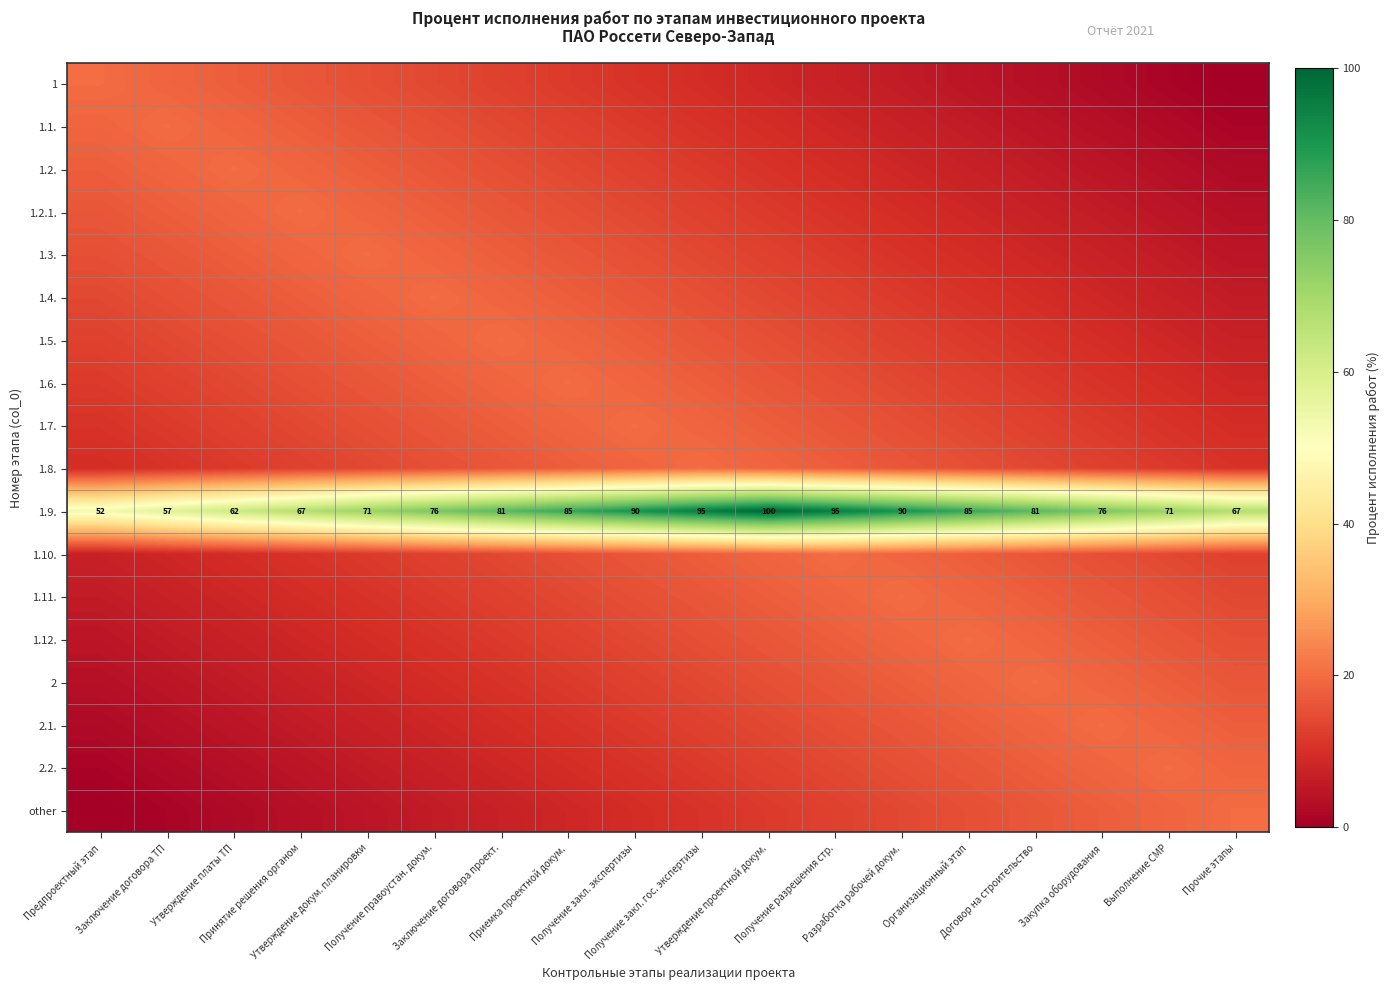

Count the number of data series in this chart.

18